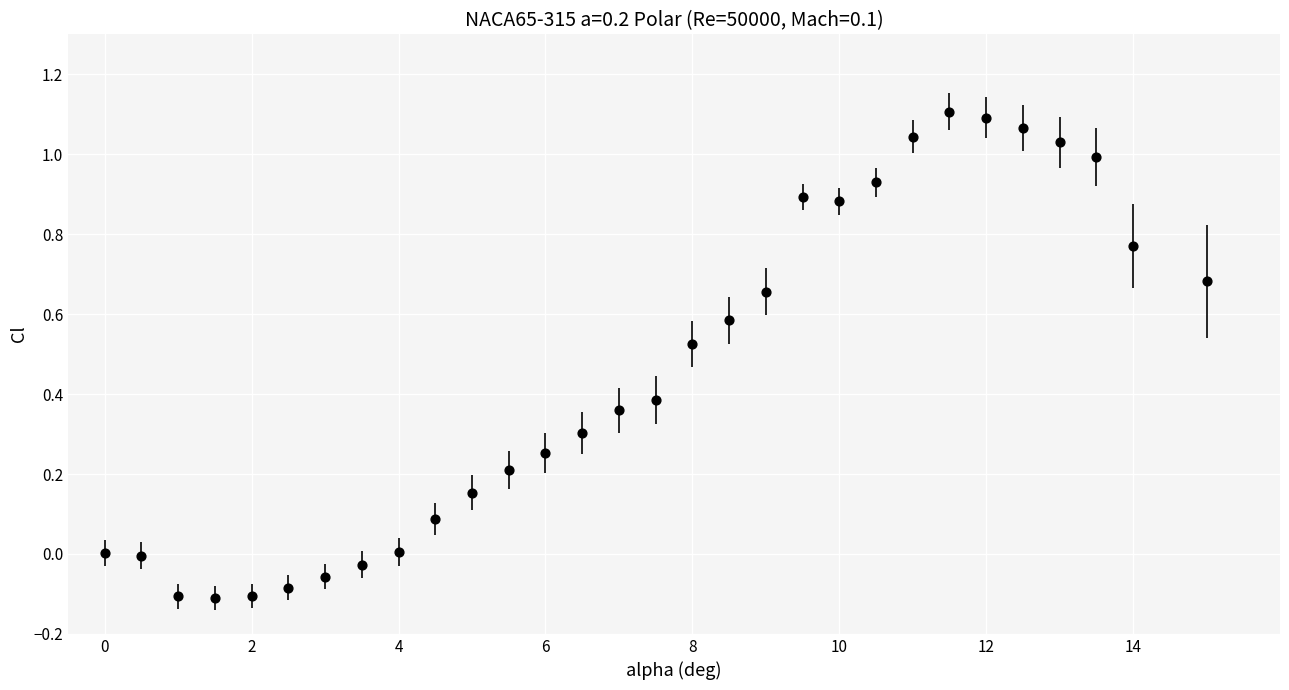

What is the range of Y values (max minus min)?

1.2